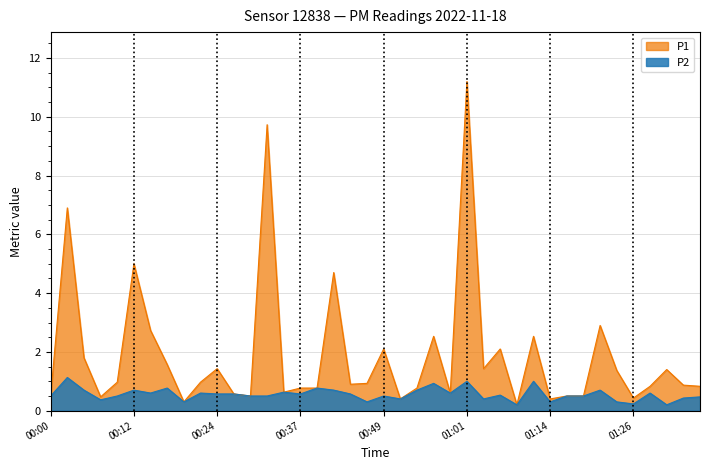

True or false: P1 has more than 0 interior local peaks.

True